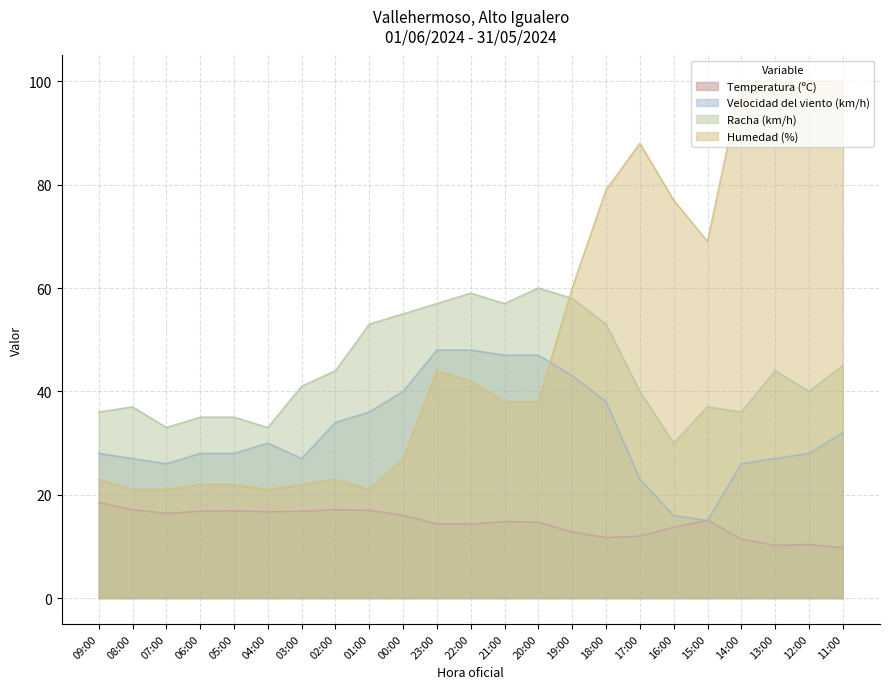

Between 22:00 and 14:00, which is larger?

22:00